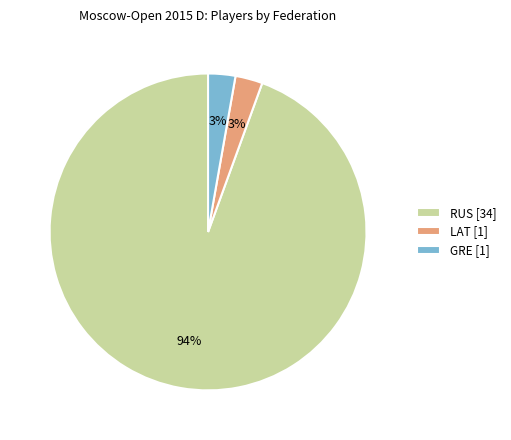

Combined, do LAT [1] and GRE [1] account for over 50%?

No